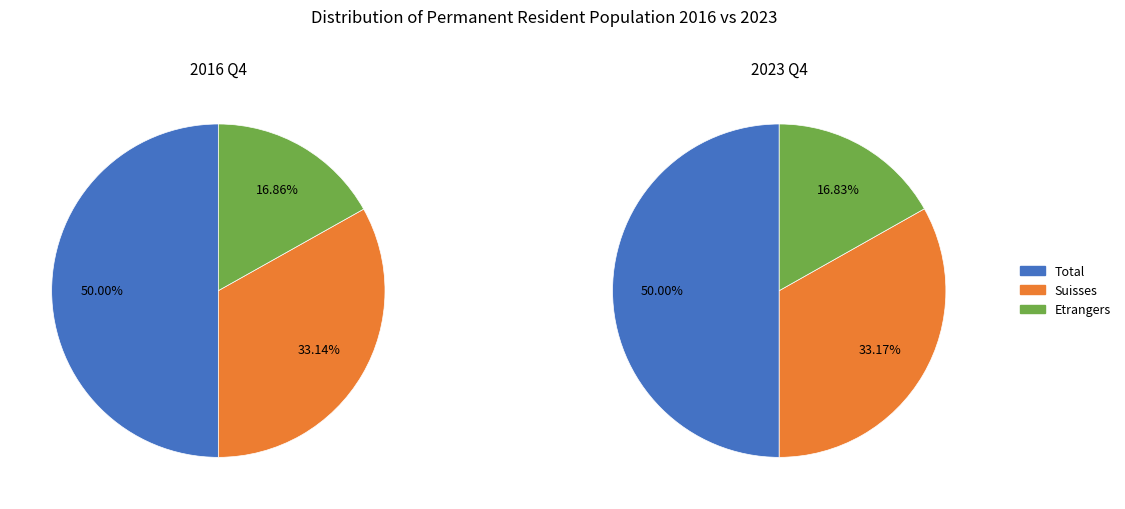

Is it true that Etrangers is 17% of the pie?

True